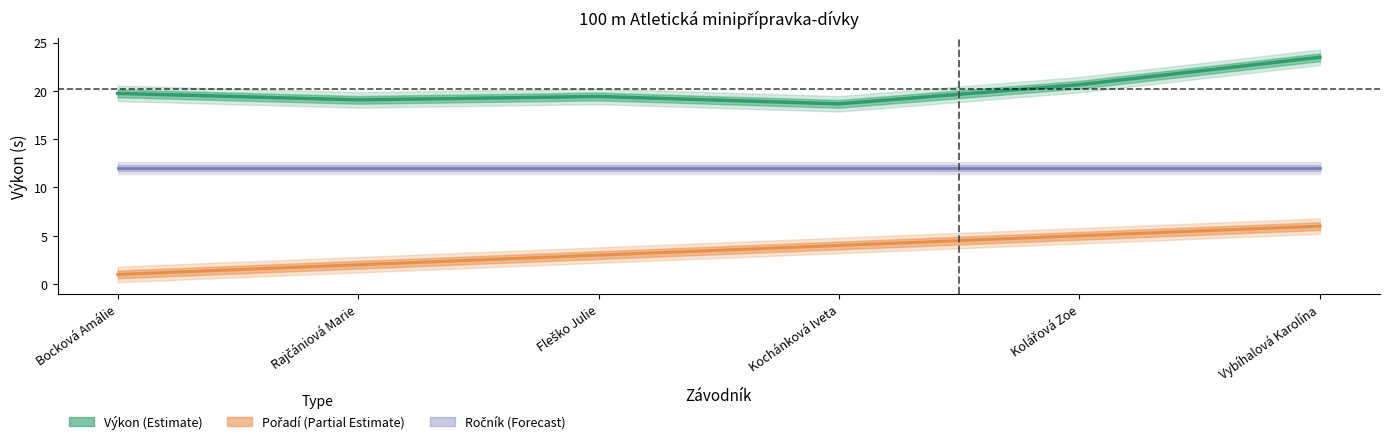

Is the value of Pořadí at Kolářová Zoe greater than the value of Výkon at Rajčániová Marie?

No